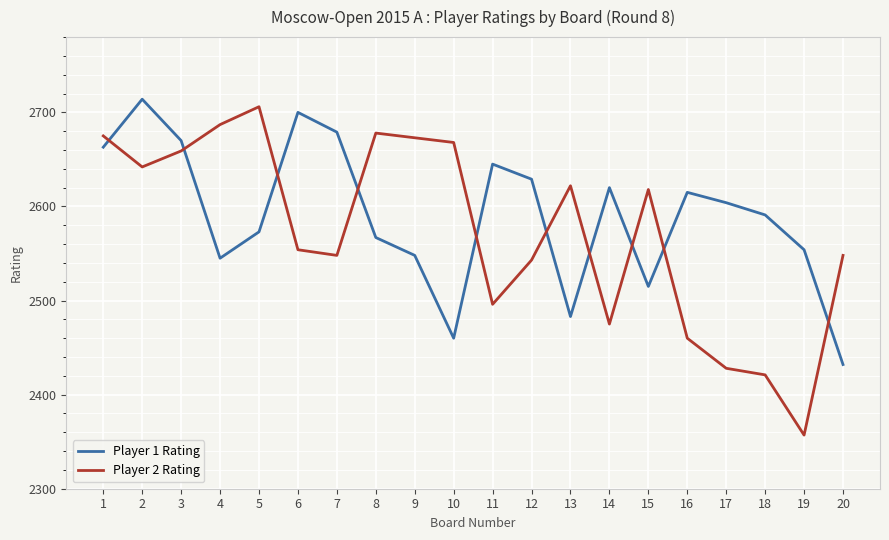

Where is the first local maximum for Player 2 Rating?

5